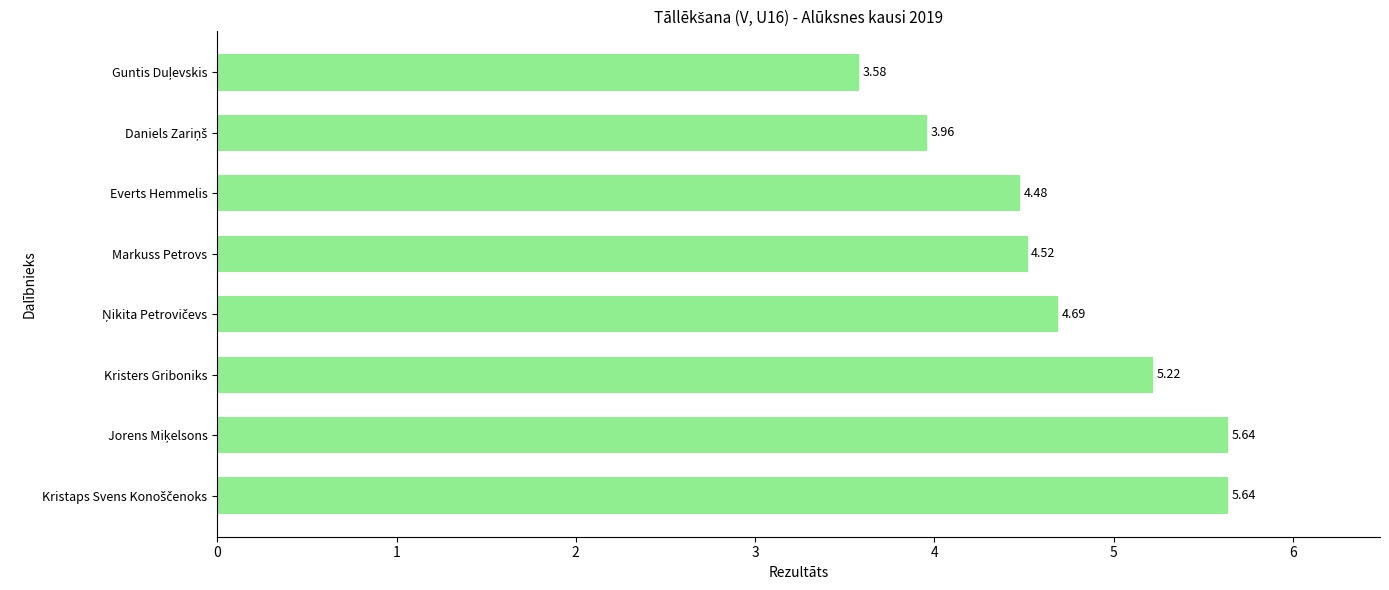

How many data points are less than 4?

2